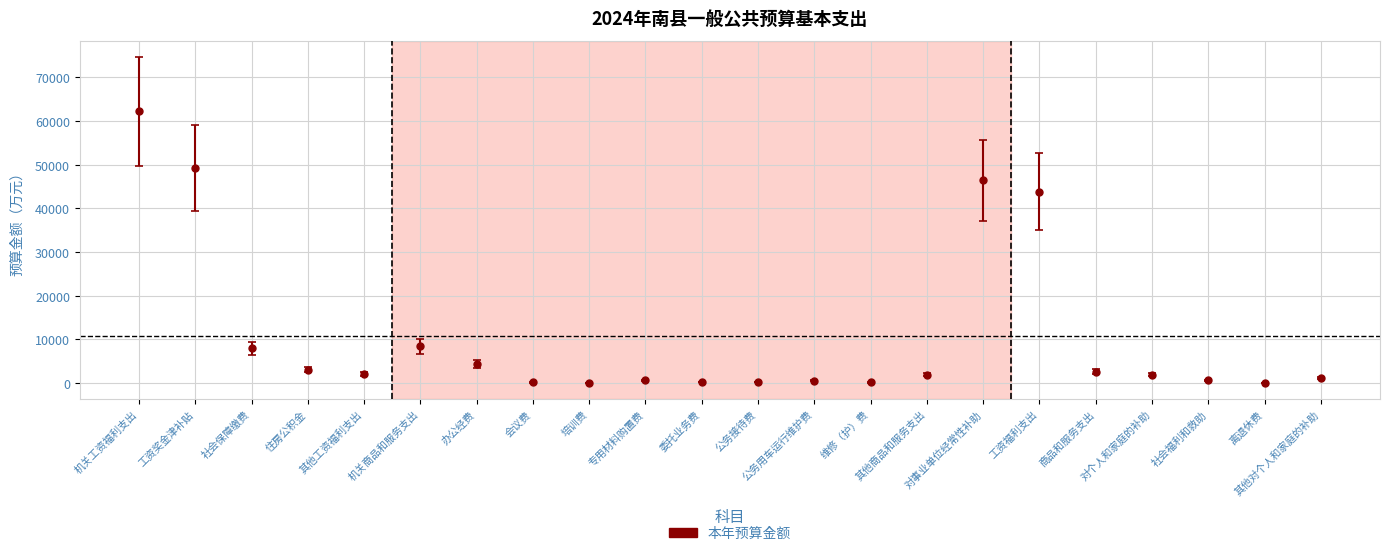

What is the label of the 7th point from the right?

对事业单位经常性补助